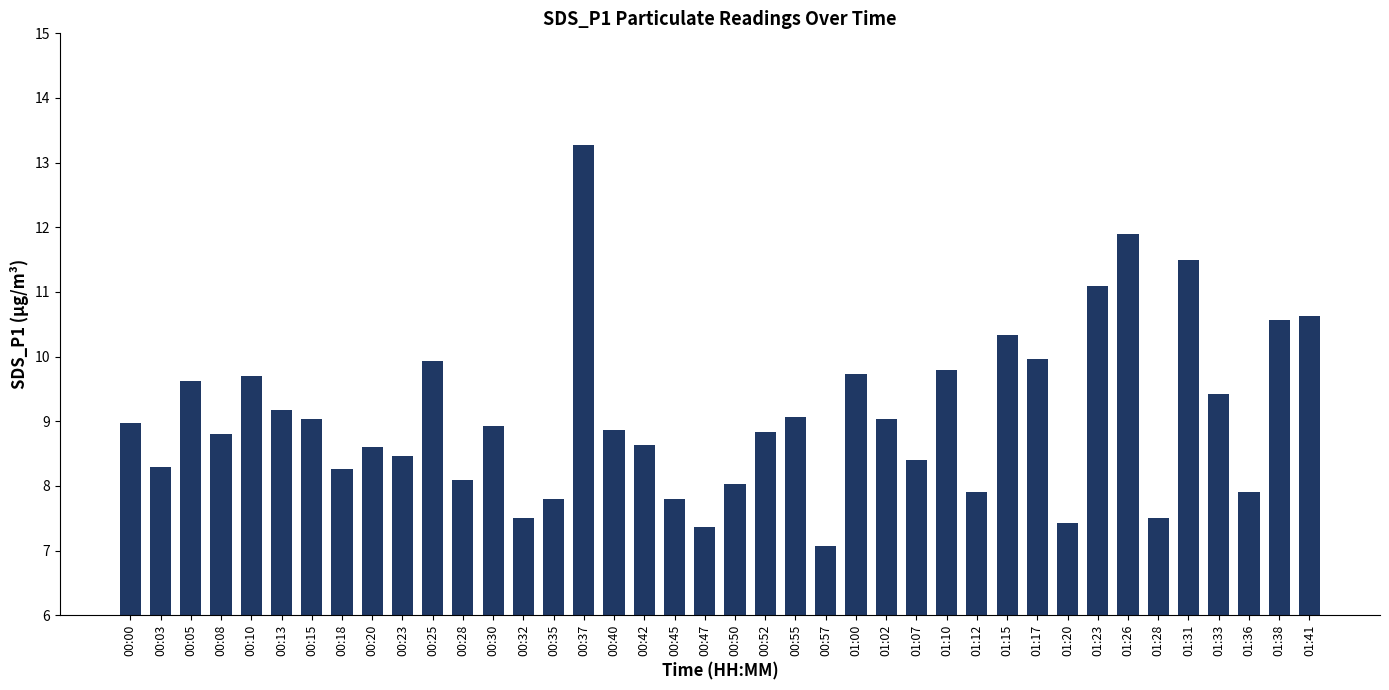

Reading right to left, what are all the values shown in this chart?

01:41=10.6	01:38=10.6	01:36=7.9	01:33=9.4	01:31=11.5	01:28=7.5	01:26=11.9	01:23=11.1	01:20=7.4	01:17=10.0	01:15=10.3	01:12=7.9	01:10=9.8	01:07=8.4	01:02=9.0	01:00=9.7	00:57=7.1	00:55=9.1	00:52=8.8	00:50=8.0	00:47=7.4	00:45=7.8	00:42=8.6	00:40=8.9	00:37=13.3	00:35=7.8	00:32=7.5	00:30=8.9	00:28=8.1	00:25=9.9	00:23=8.5	00:20=8.6	00:18=8.3	00:15=9.0	00:13=9.2	00:10=9.7	00:08=8.8	00:05=9.6	00:03=8.3	00:00=9.0